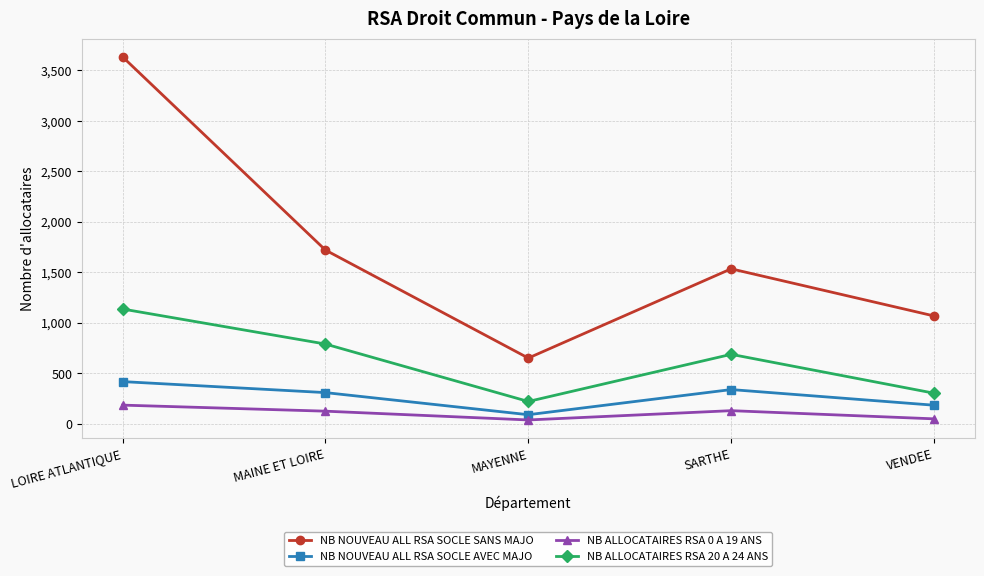

What is the label of the 1st point from the right?

VENDEE